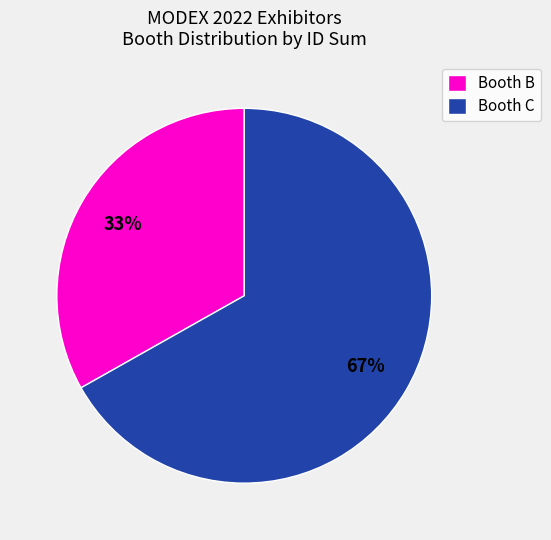

Count the number of slices in the pie.

2